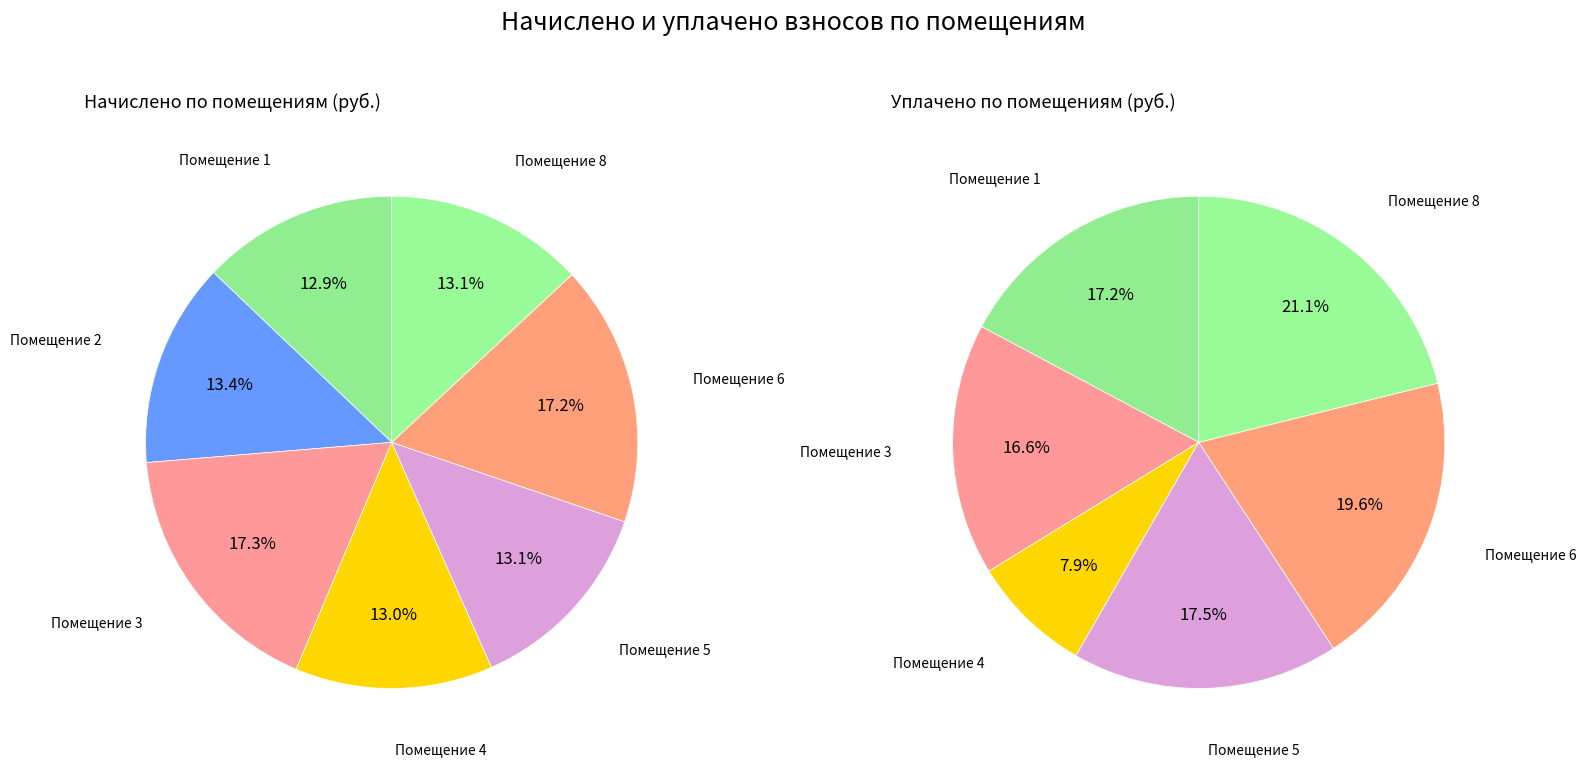

True or false: 7 accounts for 8% of the total.

False